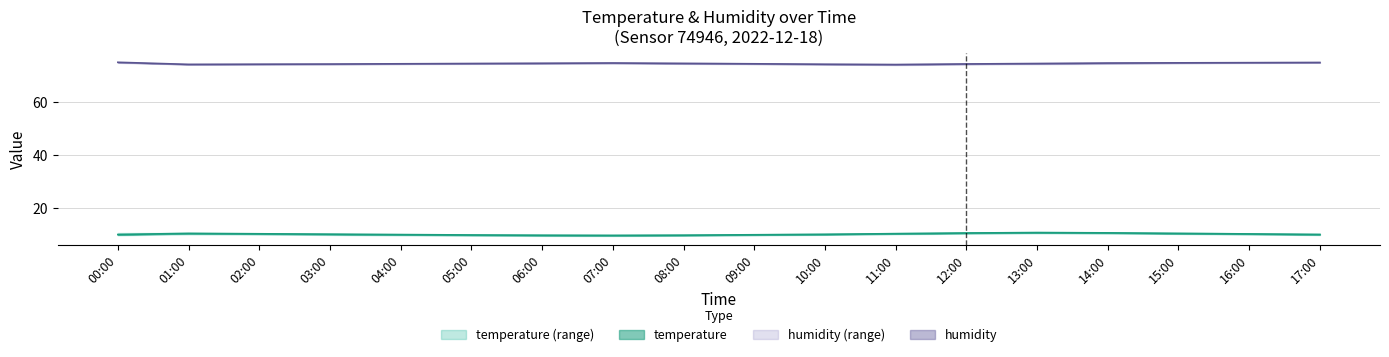

True or false: humidity_upper has more than 1 points higher than both neighbors.

False